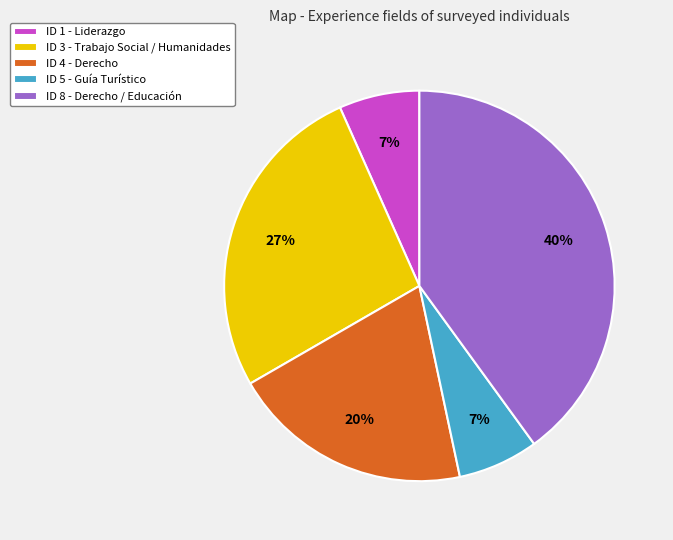

True or false: ID 5 - Guía Turístico accounts for 7% of the total.

True